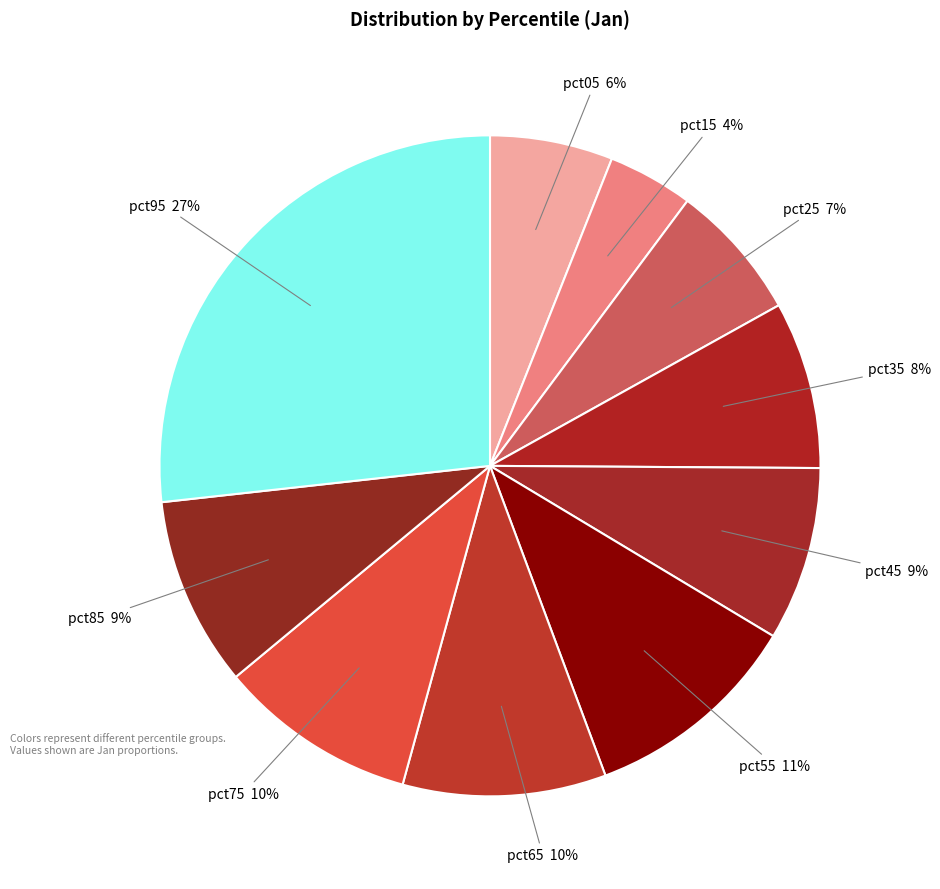

Does any single category account for the majority?

No